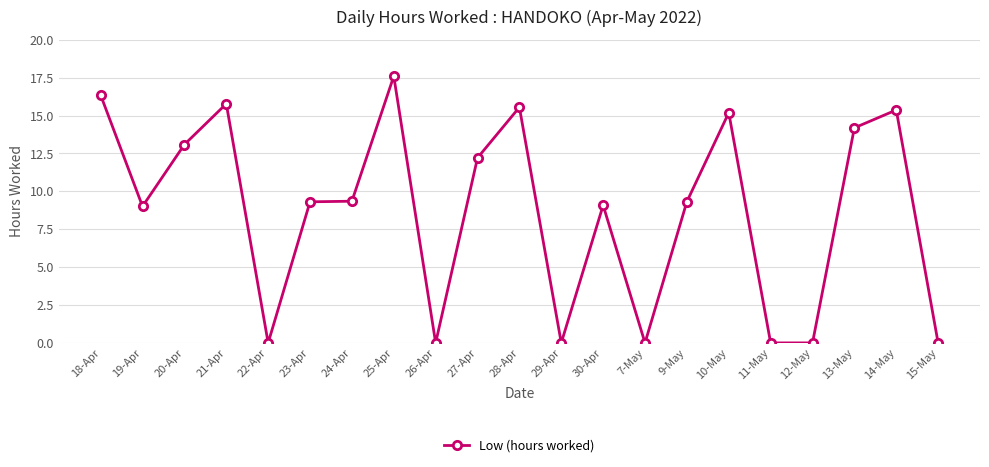

At which category does the data reach its first local valley?

19-Apr